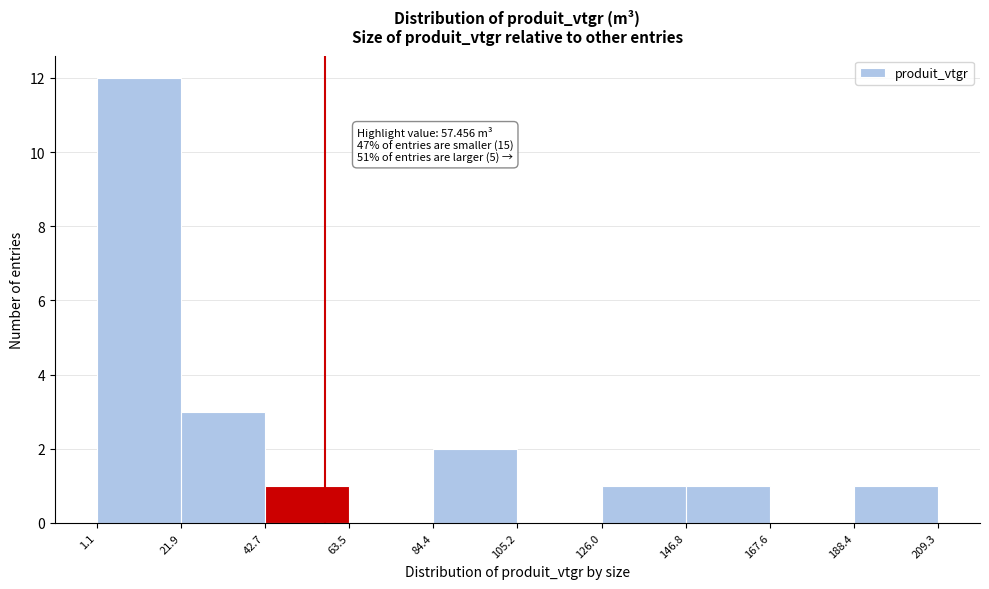

Which range on the x-axis has the tallest bar?

1.1 to 21.9